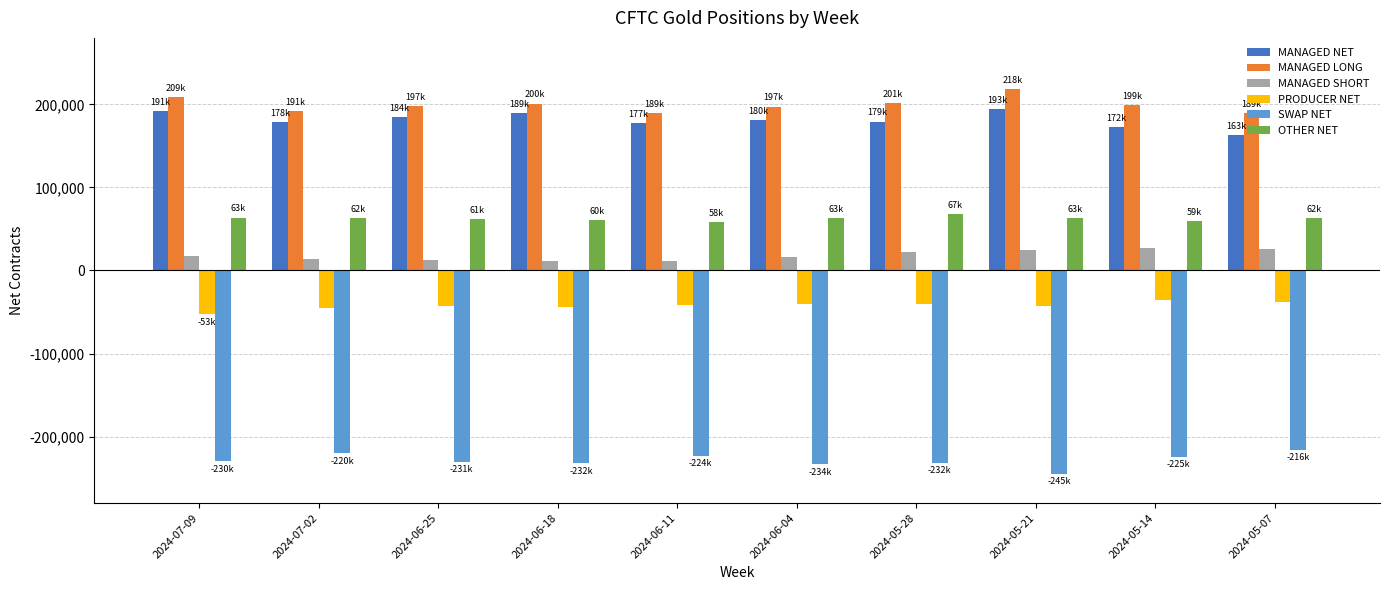

Rank the series by their maximum value, from lowest to highest.

SWAP NET, PRODUCER NET, MANAGED SHORT, OTHER NET, MANAGED NET, MANAGED LONG